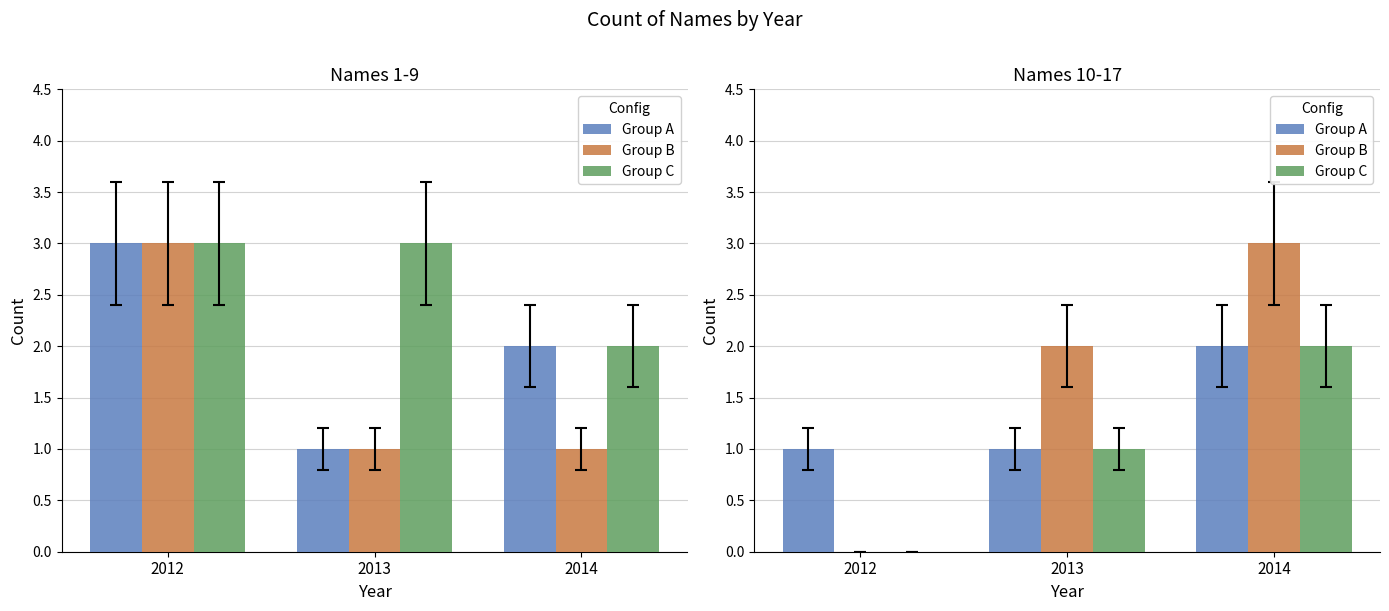

What is the greatest value displayed?

3